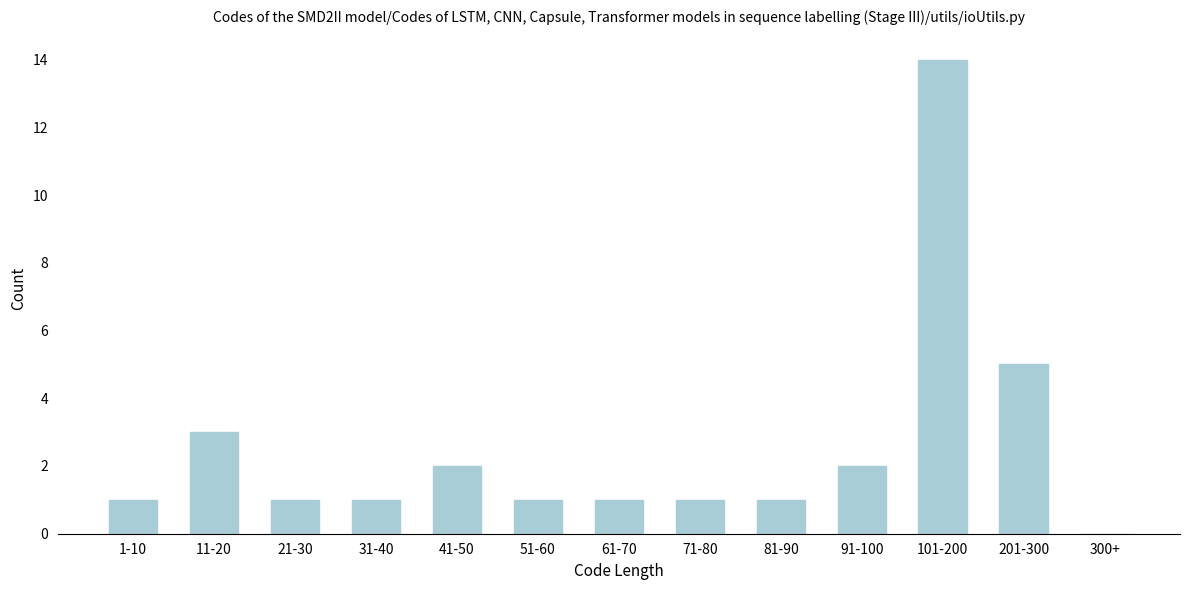

Reading left to right, what are all the values shown in this chart?

1-10=1	11-20=3	21-30=1	31-40=1	41-50=2	51-60=1	61-70=1	71-80=1	81-90=1	91-100=2	101-200=14	201-300=5	300+=0